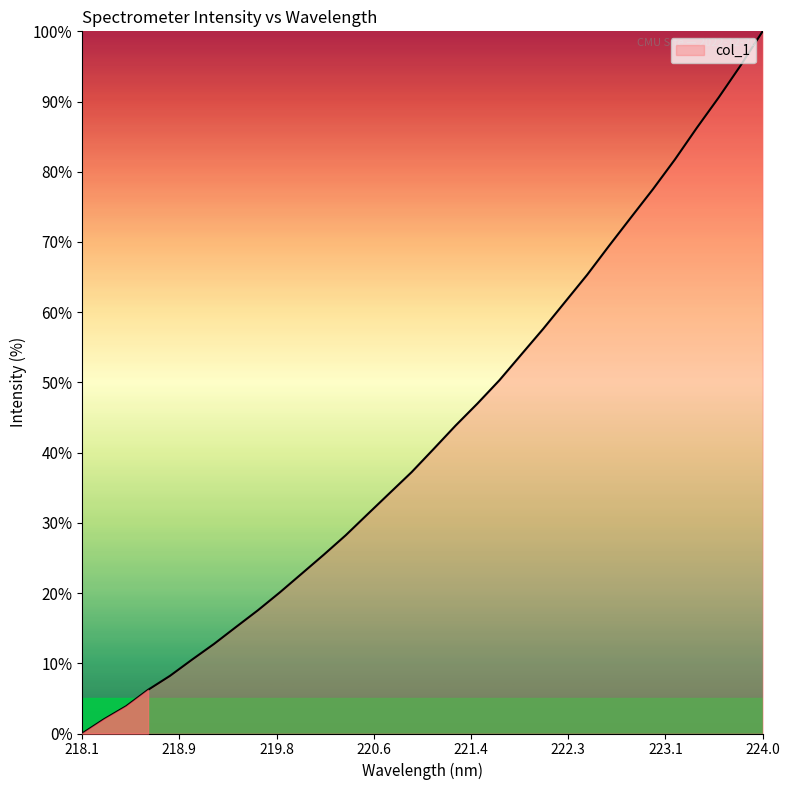

Where is the data nearest to the value 50?

221.6902